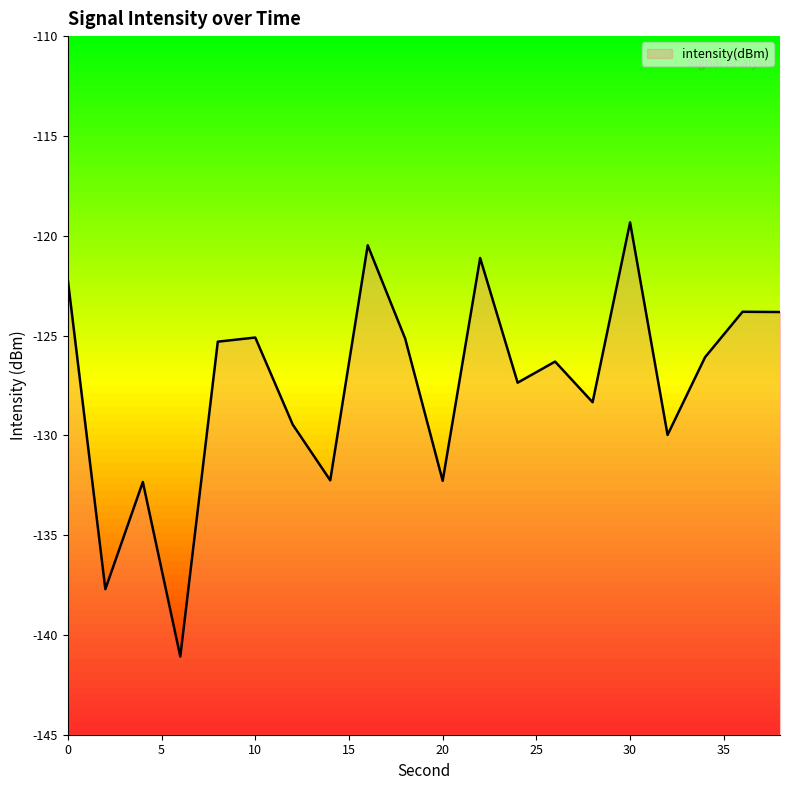

Reading left to right, what are all the values shown in this chart?

0=-122.2	2=-137.7	4=-132.3	6=-141.1	8=-125.3	10=-125.1	12=-129.5	14=-132.3	16=-120.5	18=-125.2	20=-132.3	22=-121.1	24=-127.4	26=-126.3	28=-128.3	30=-119.3	32=-130.0	34=-126.1	36=-123.8	38=-123.8